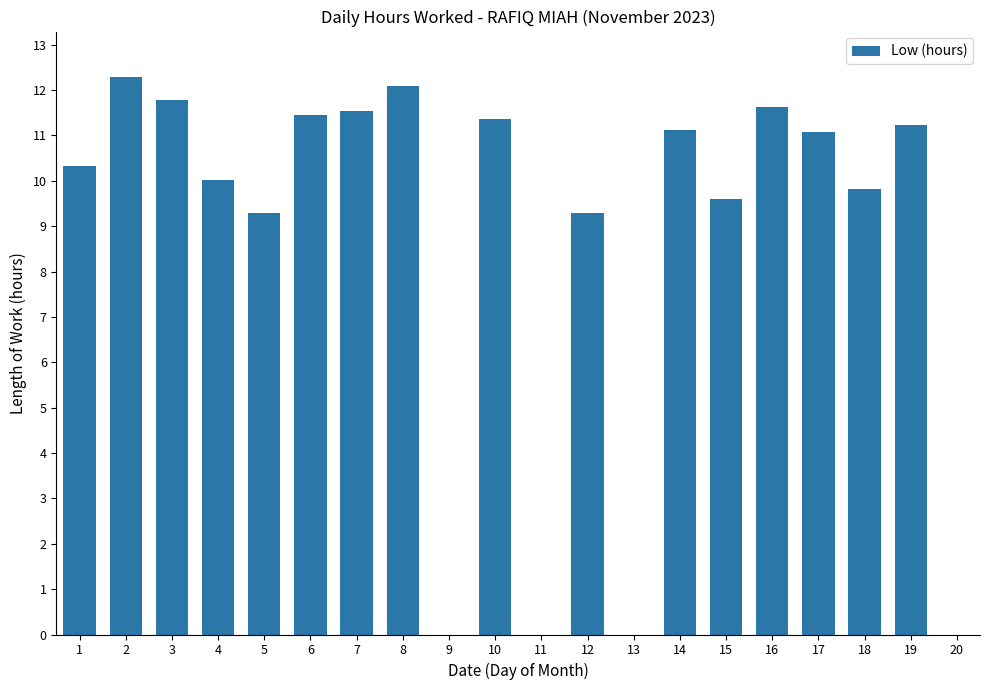

The chart shows a value of 0.0 at 11. True or false?

True